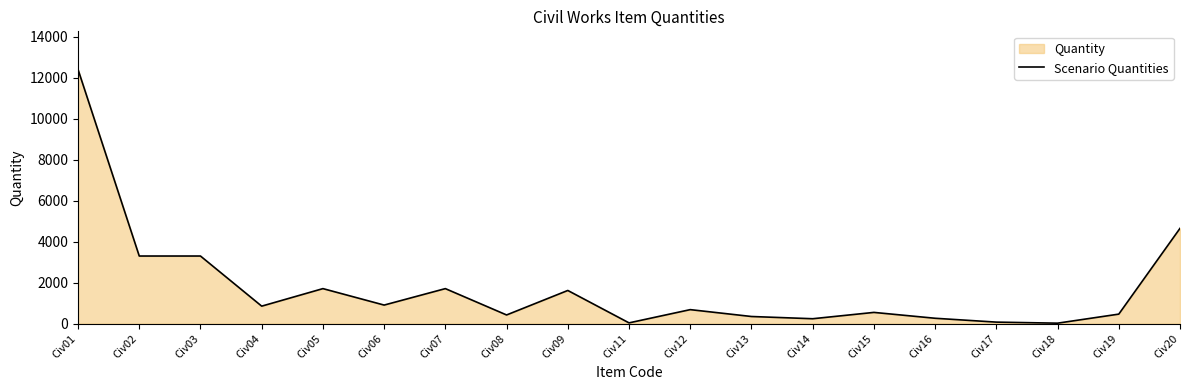

Rank the categories by value from lowest to highest.

Civ18, Civ11, Civ17, Civ14, Civ16, Civ13, Civ08, Civ19, Civ15, Civ12, Civ04, Civ06, Civ09, Civ05, Civ07, Civ02, Civ03, Civ20, Civ01